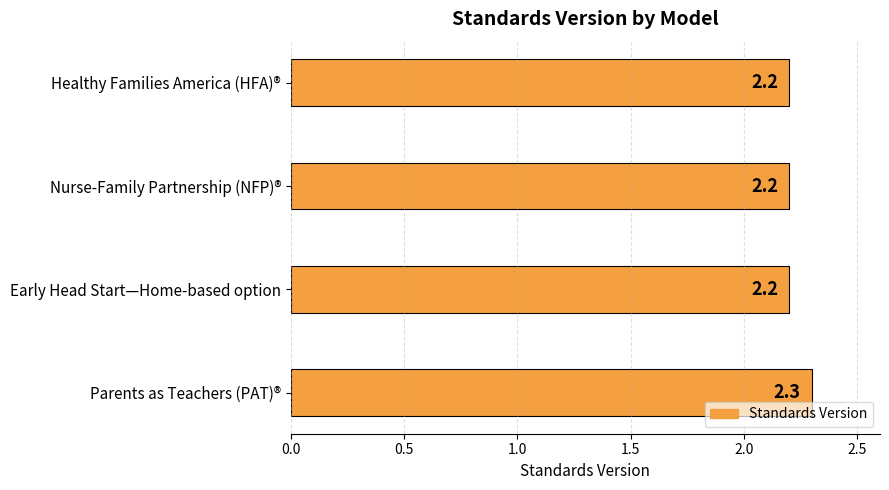

What is the maximum value shown in the chart?

2.3